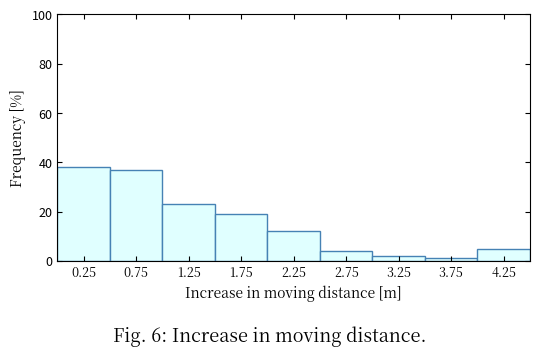

Reading left to right, list every bar in this chart as the range it spans on the x-axis followed by its height. The values are not printed on the chart, so give them approximately, as read against the axis.

0.0 to 0.5: 38
0.5 to 1.0: 38
1.0 to 1.5: 24
1.5 to 2.0: 20
2.0 to 2.5: 12
2.5 to 3.0: 4
3.0 to 3.5: 2
3.5 to 4.0: under 2
4.0 to 4.5: 6